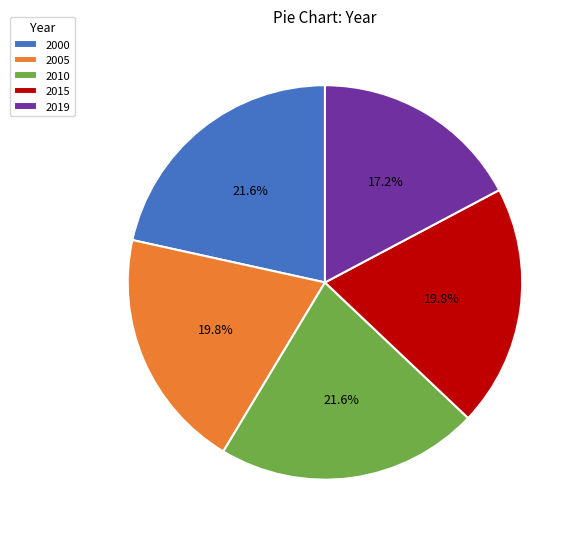

Between 2019 and 2010, which is larger?

2010